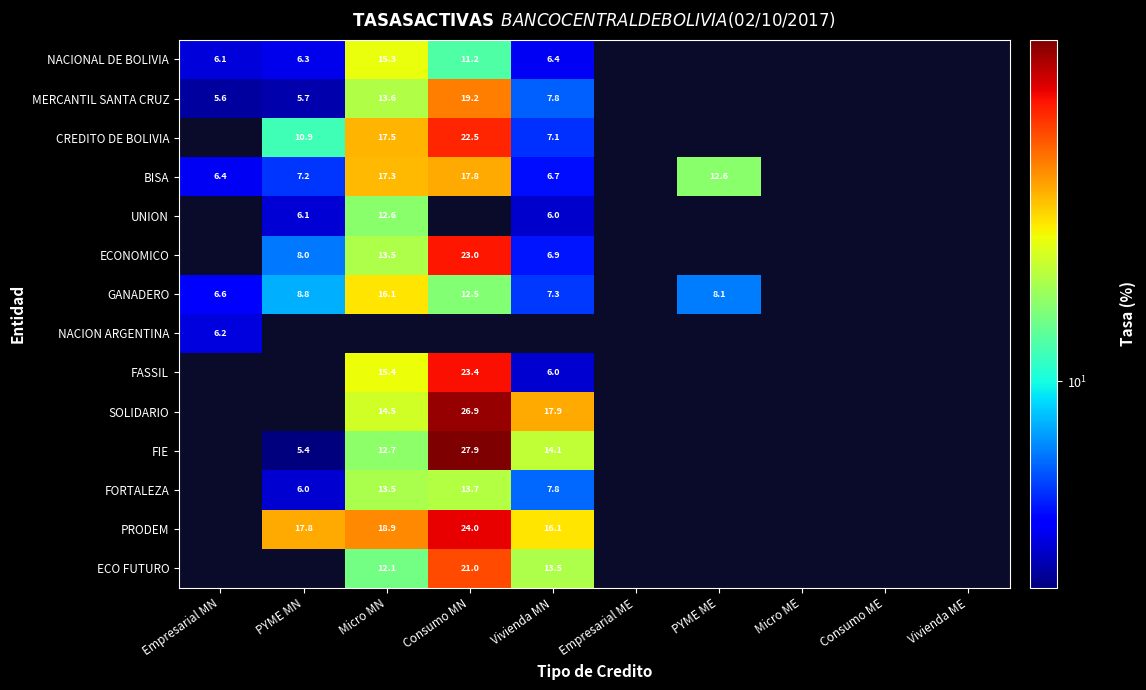

What is the sum of the MERCANTIL SANTA CRUZ values at Consumo MN and Vivienda MN?

27.0